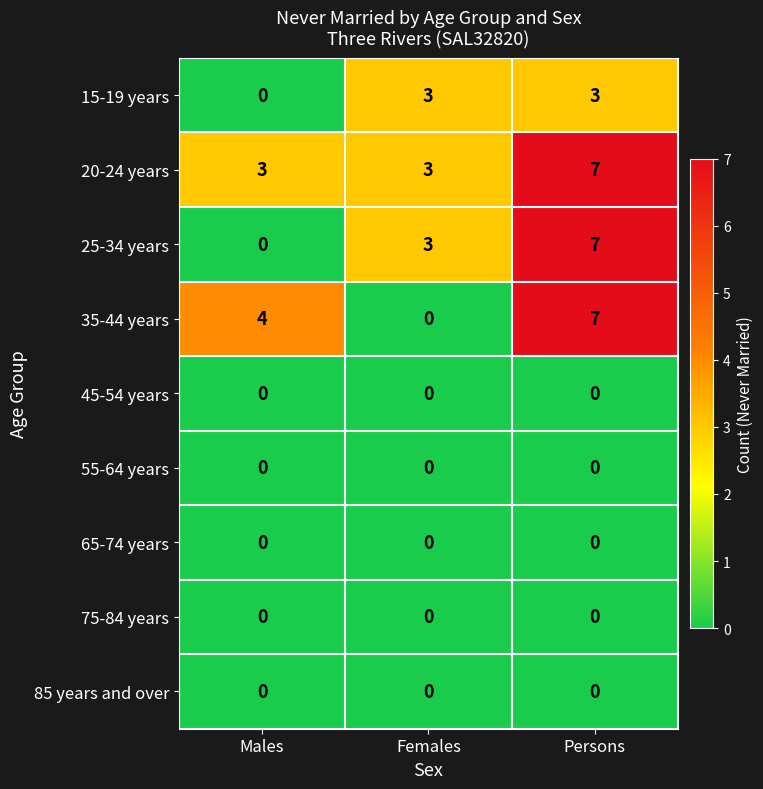

List the labels in order of 25-34 years value, largest first.

Persons, Females, Males